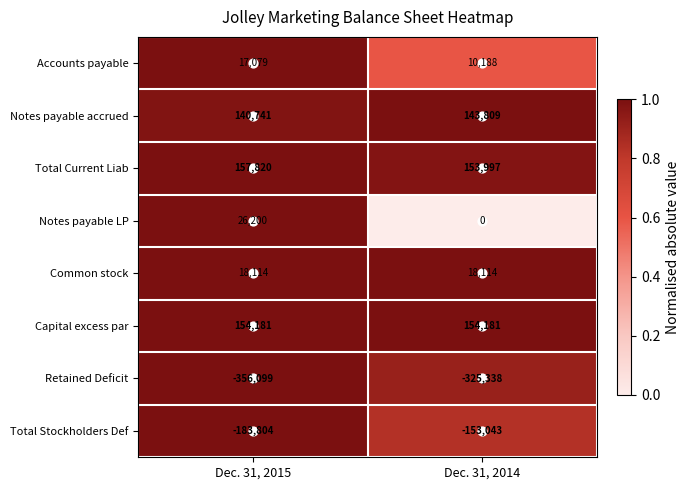

List the series in order of their peak value, lowest first.

Retained Deficit, Total Stockholders Def, Accounts payable, Common stock, Notes payable LP, Notes payable accrued, Capital excess par, Total Current Liab